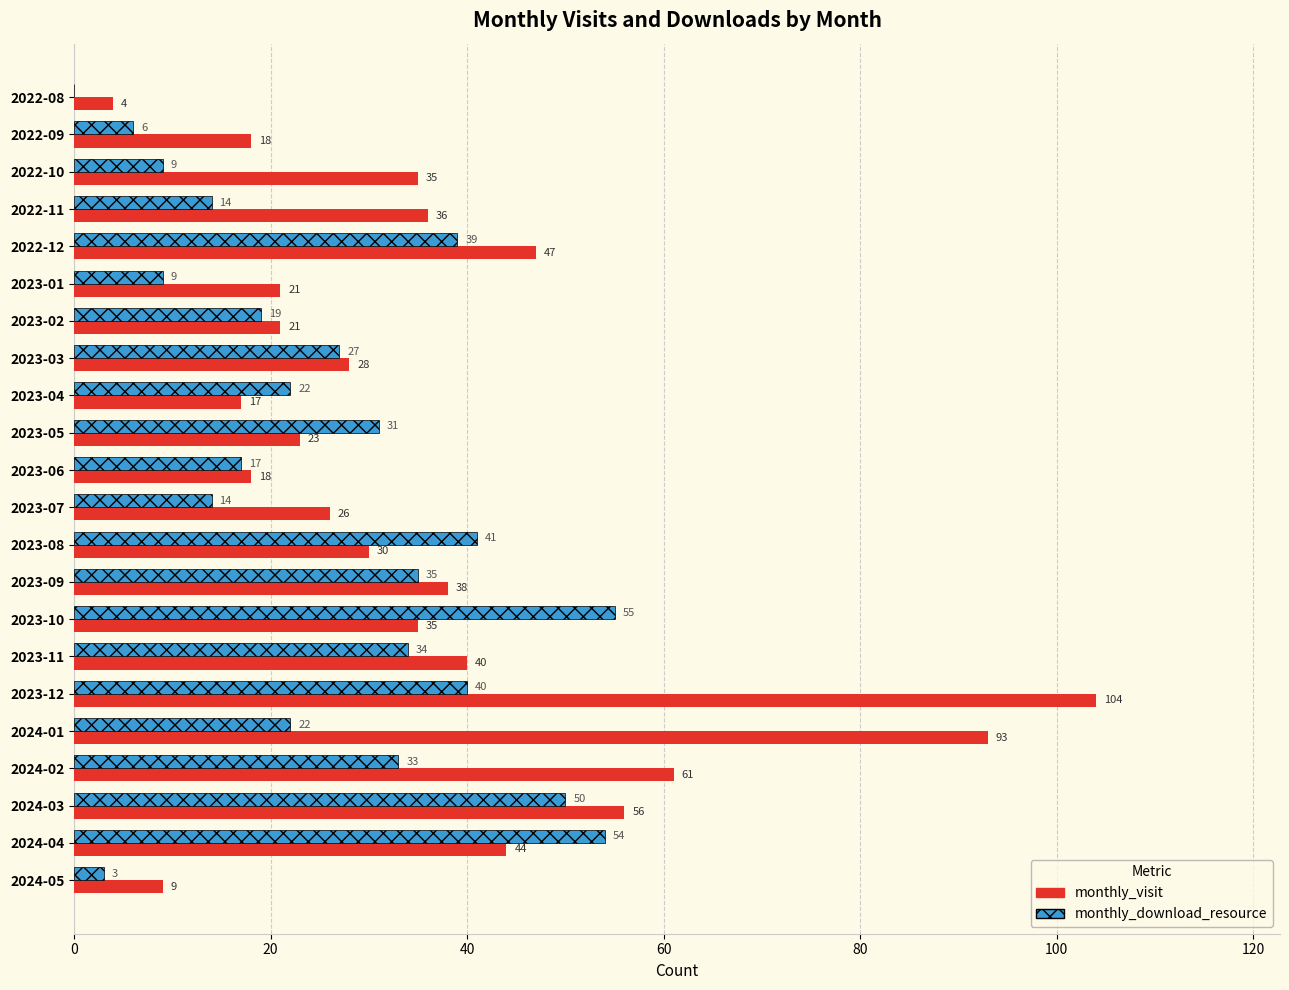

Is it true that monthly_visit equals 4 at 2023-04?

False